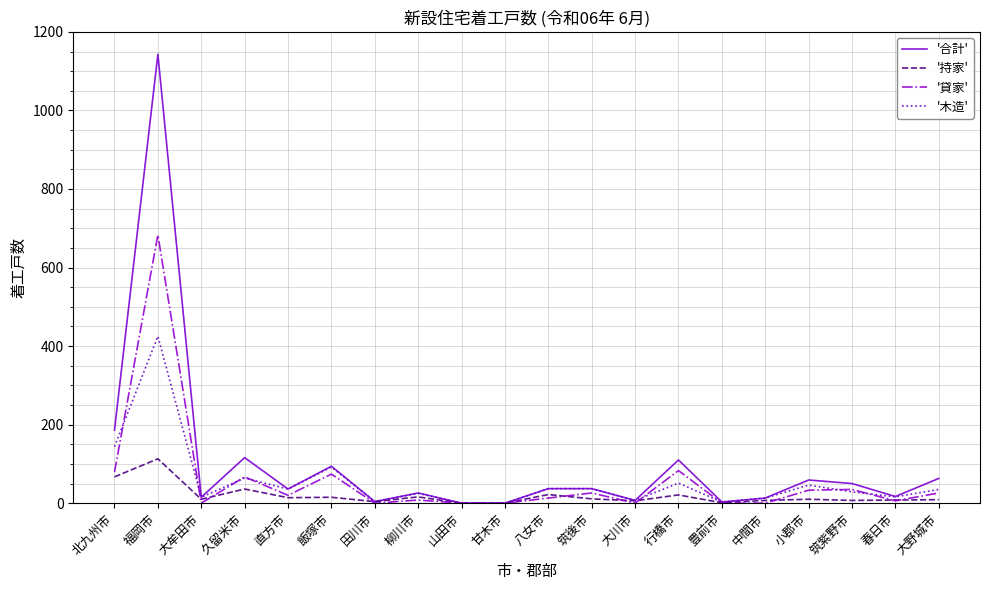

Which series has the largest range (max minus min)?

'合計'